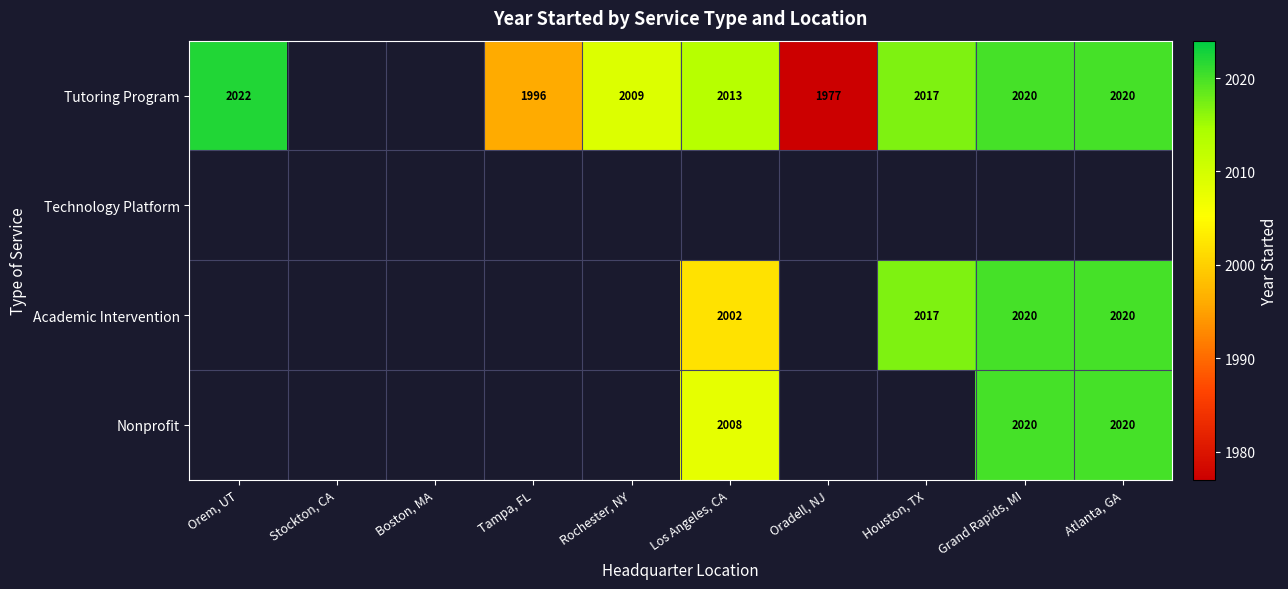

Which label corresponds to the smallest value in the chart?

Oradell, NJ